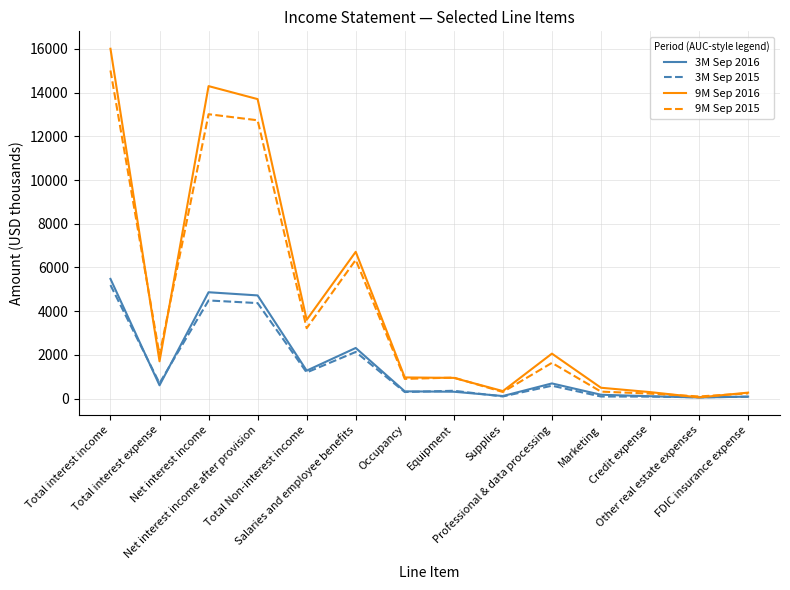

What is the spread (max minus min) of values at FDIC insurance expense?

188